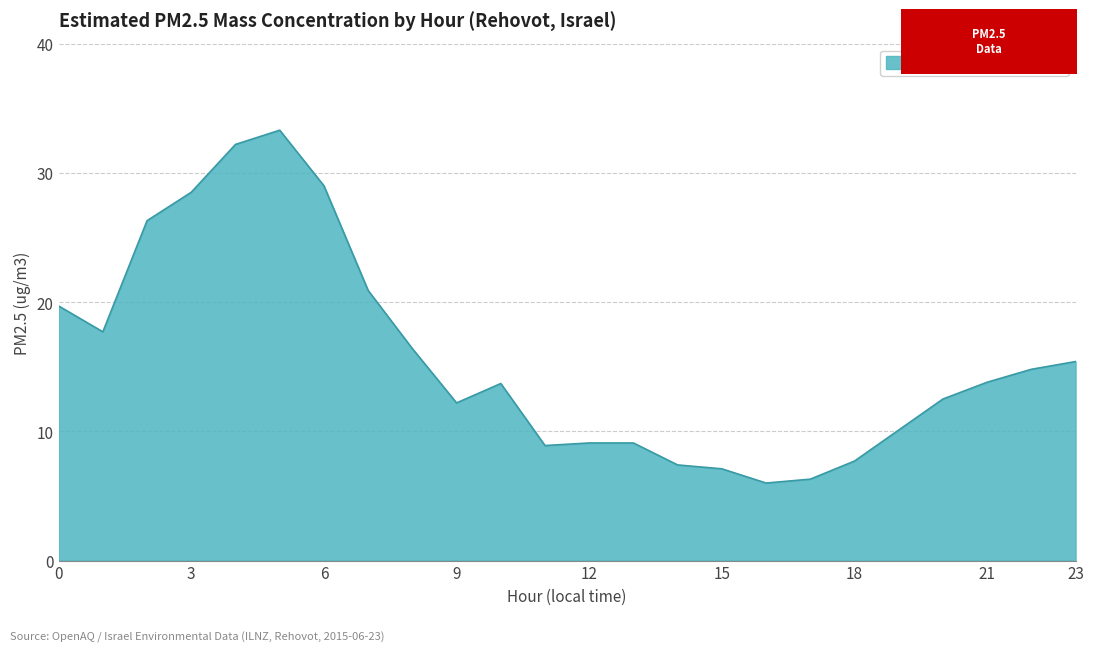

What is the smallest value displayed?

6.0